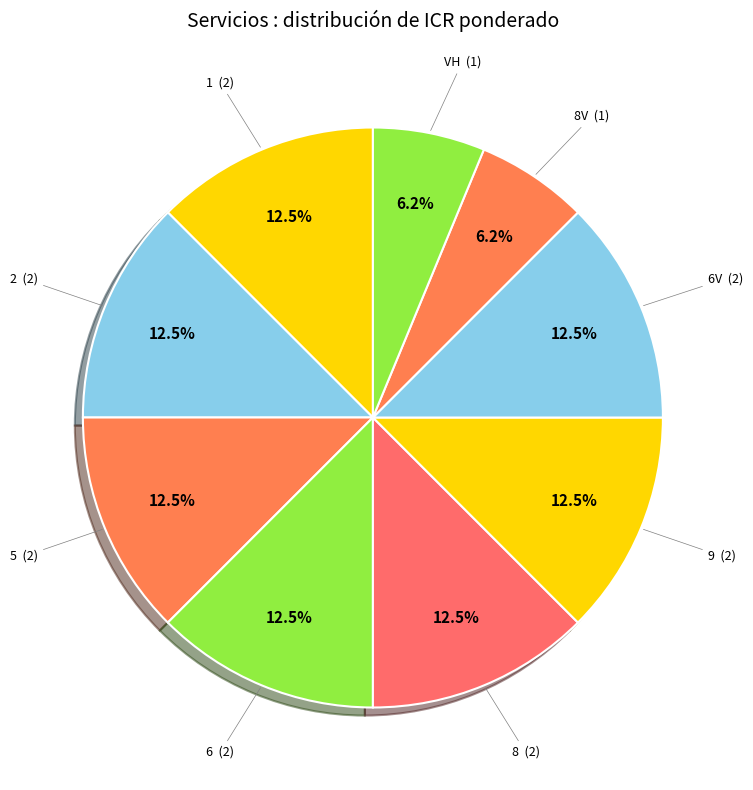

To the nearest percent, what portion does VH represent?

6%